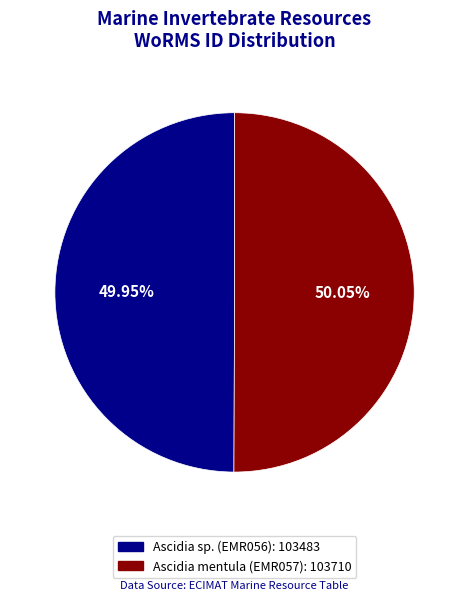

Is the sum of Ascidia mentula (EMR057) and Ascidia sp. (EMR056) greater than half?

Yes